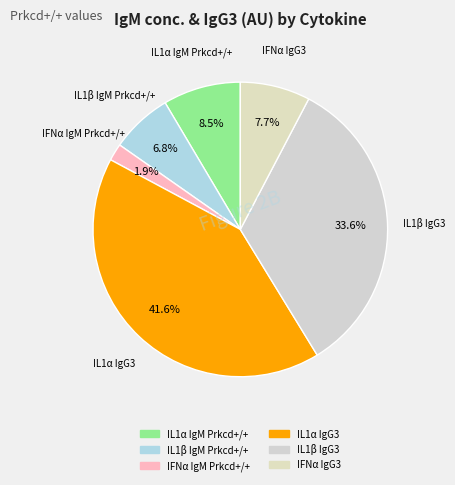

What is the ratio of the value at IL1α IgG3 to the value at IL1β IgG3?

1.2